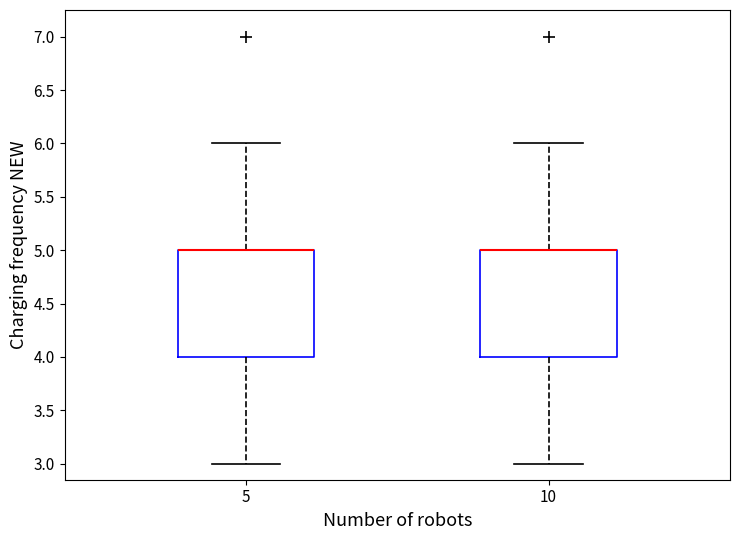

Where does the upper whisker of the box at x = 5 end on the y-axis? The values are not printed on the chart, so give them approximately, as read against the axis.

6